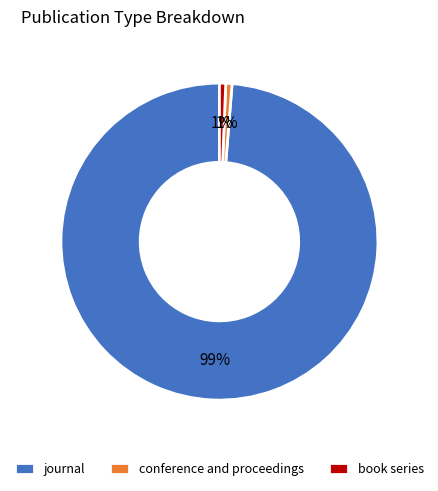

Which slice is the largest?

journal